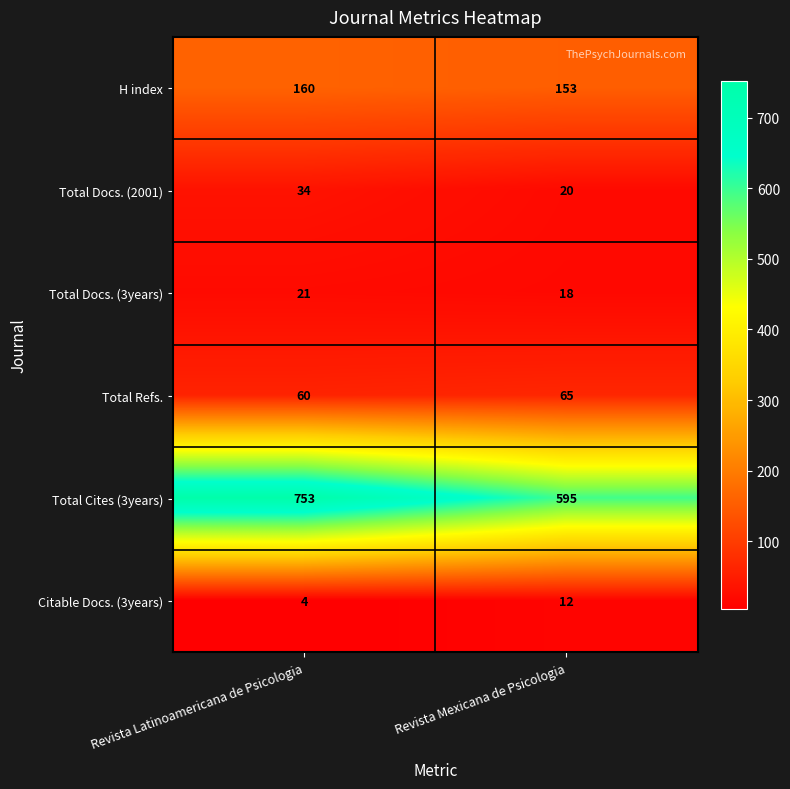

What is the smallest value displayed?

4